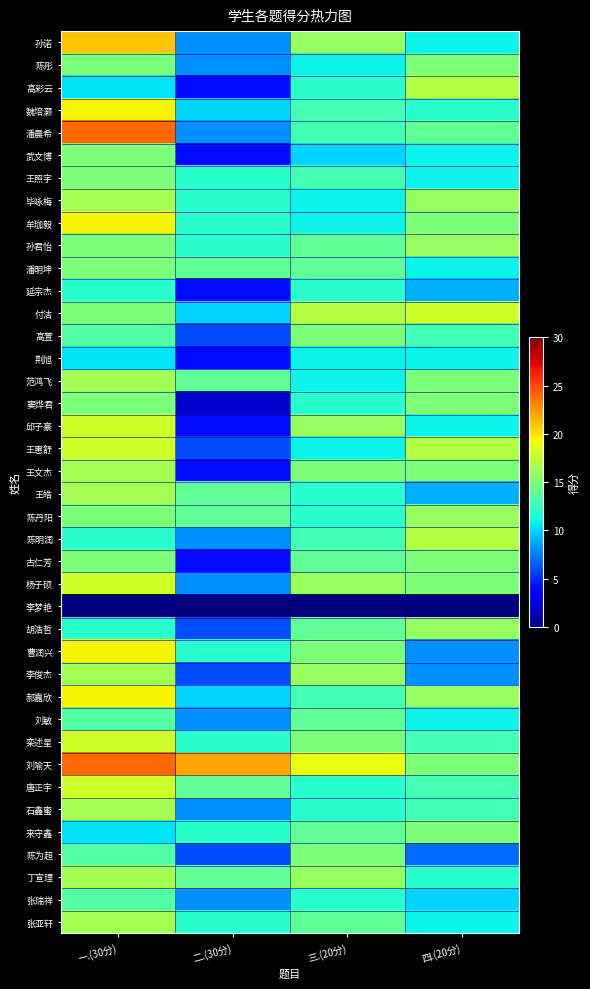

At which category is the sum across all series the highest?

一.(30分)